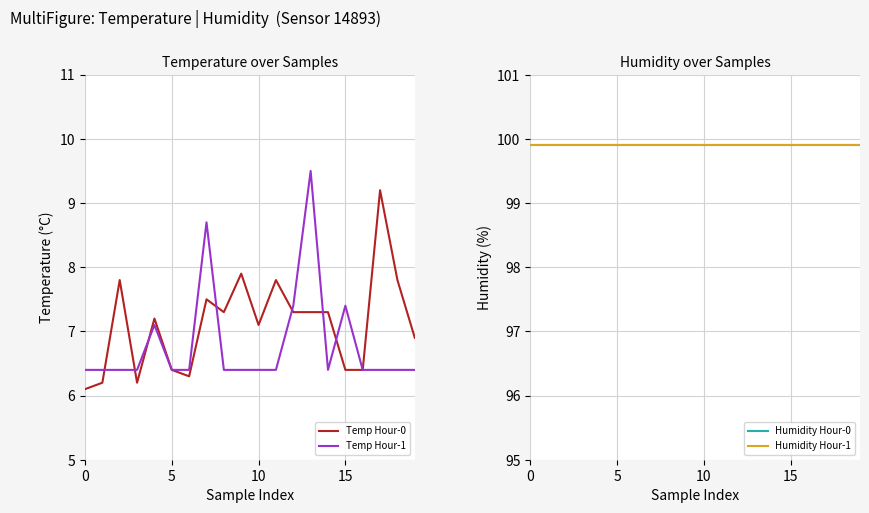

True or false: Temp Hour-0 has more than 2 points higher than both neighbors.

True